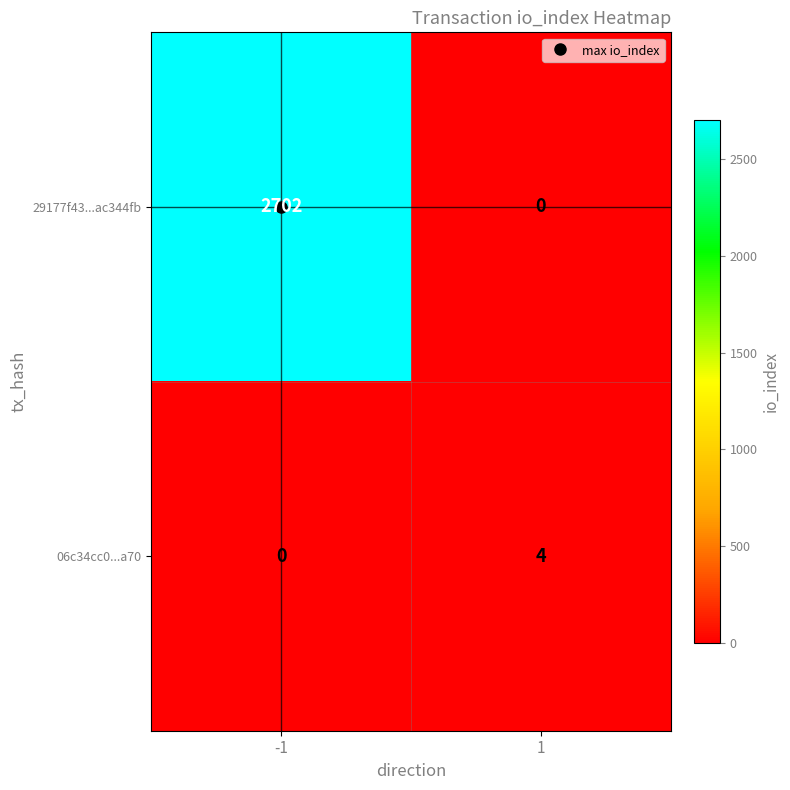

What is the approximate value of 06c34cc0...a70 at 1?

4